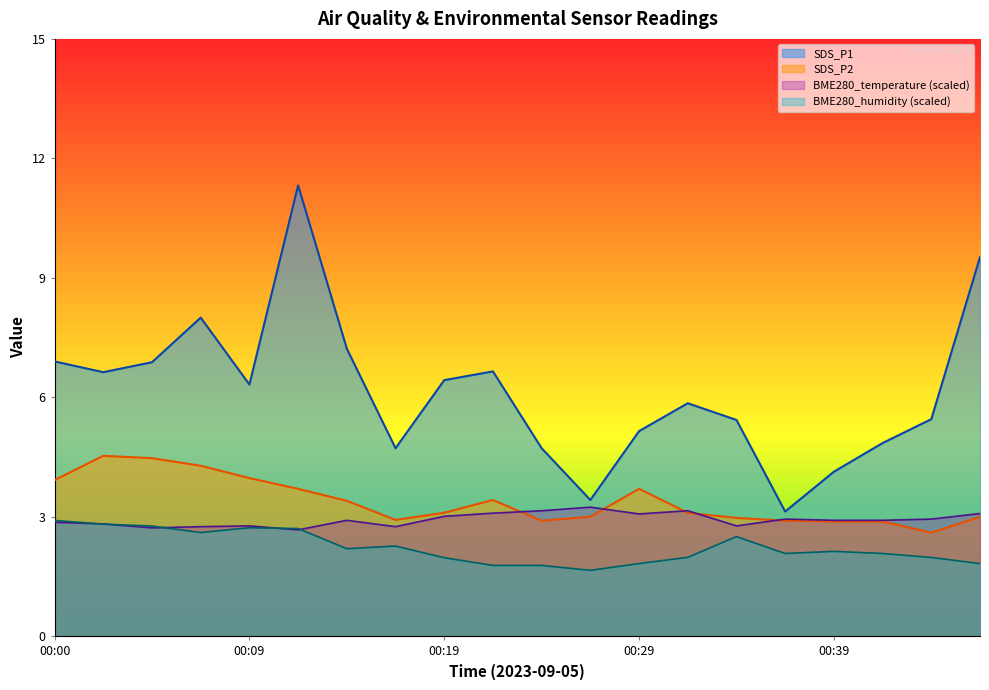

What is the sum of all BME280_humidity values?

44.5